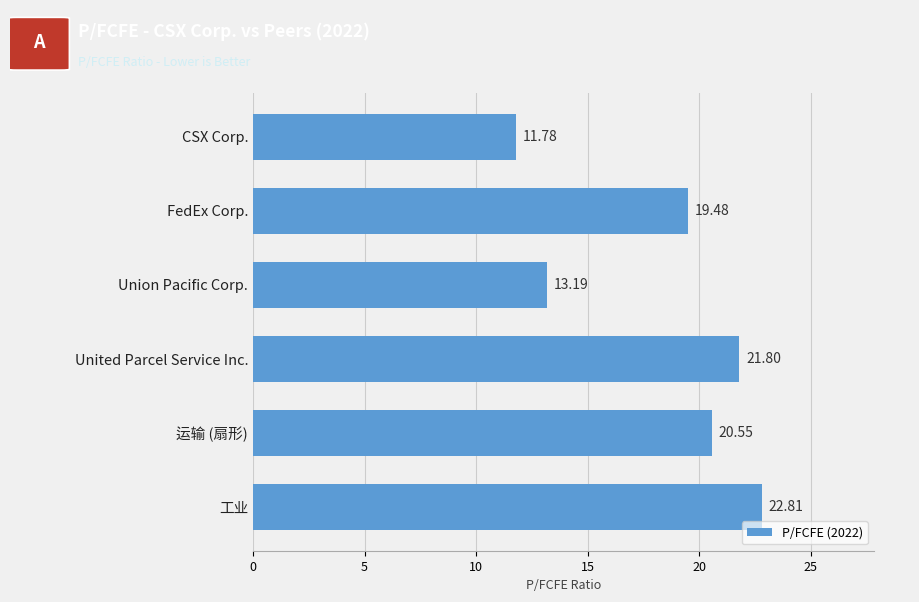

Where is the data nearest to the value 17?

FedEx Corp.